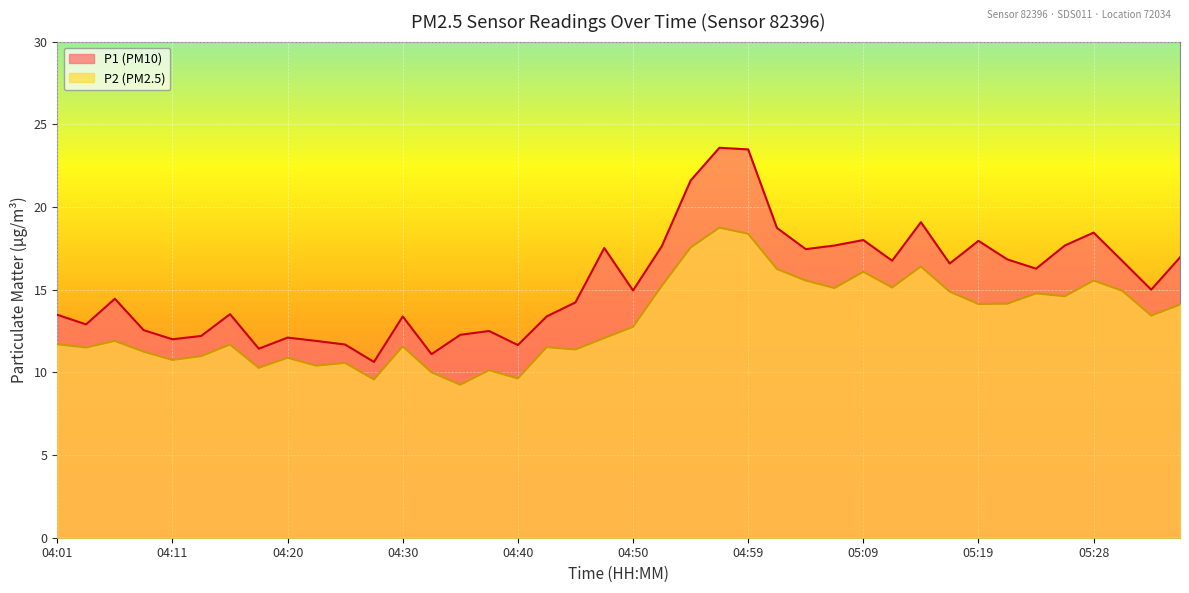

True or false: P2 and P1 cross at least once.

False